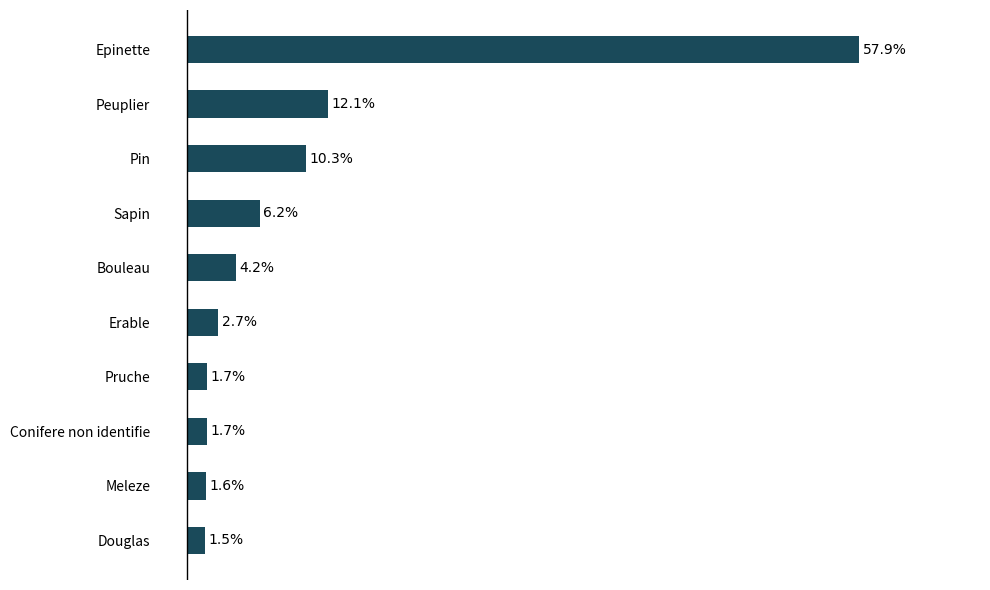

Where is the data nearest to the value 29?

Peuplier